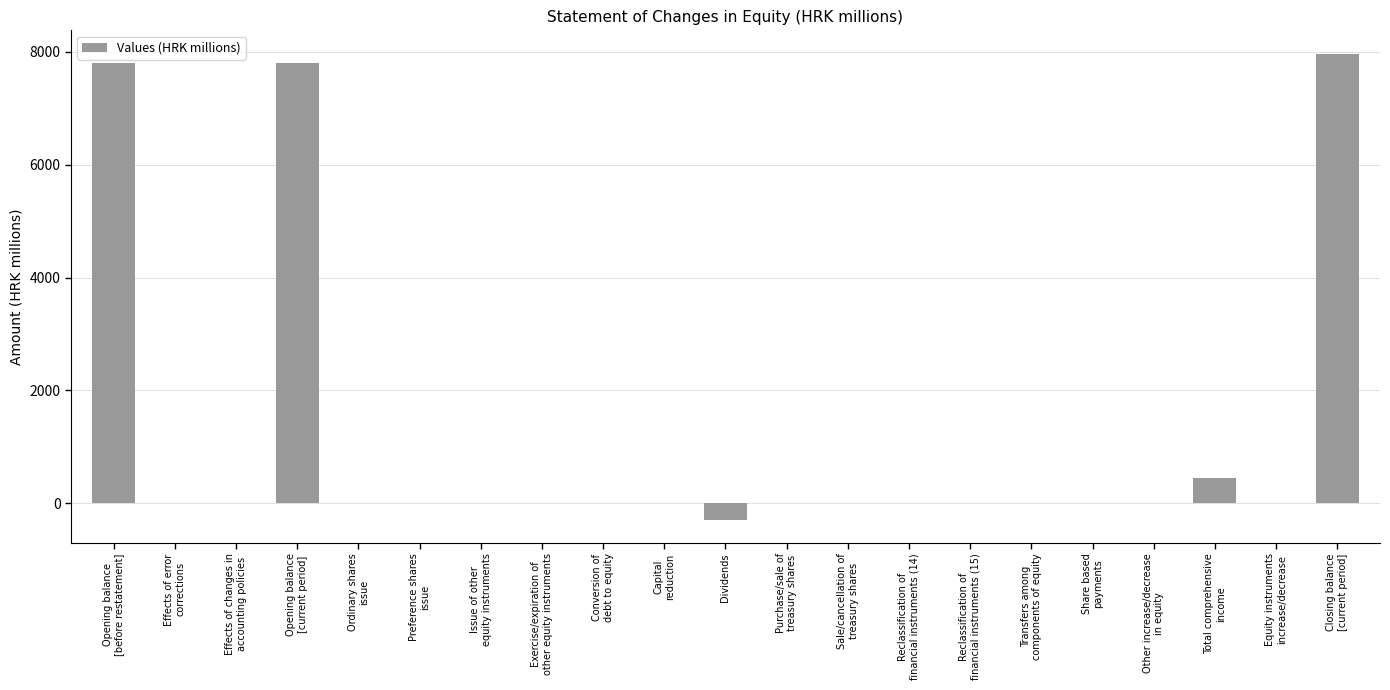

What is the sum of all values?

23749.9